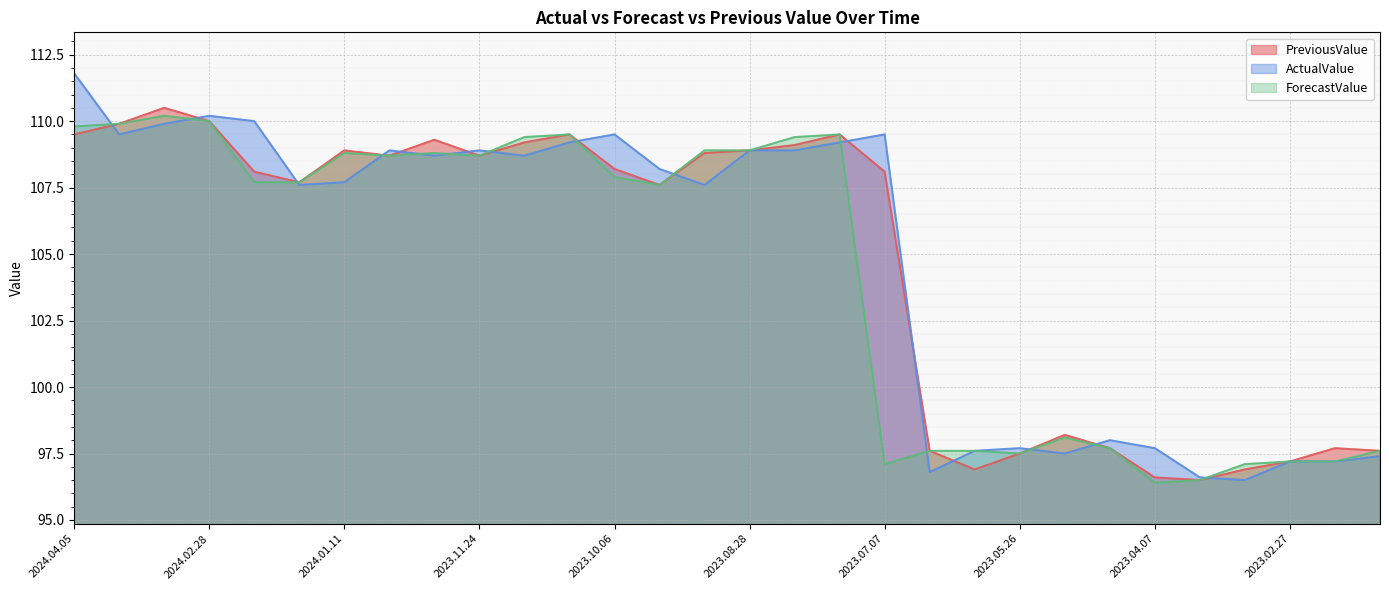

True or false: PreviousValue and ActualValue cross at least once.

True